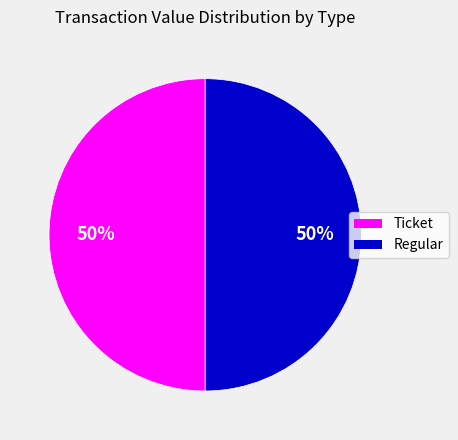

How many slices are in this pie chart?

2